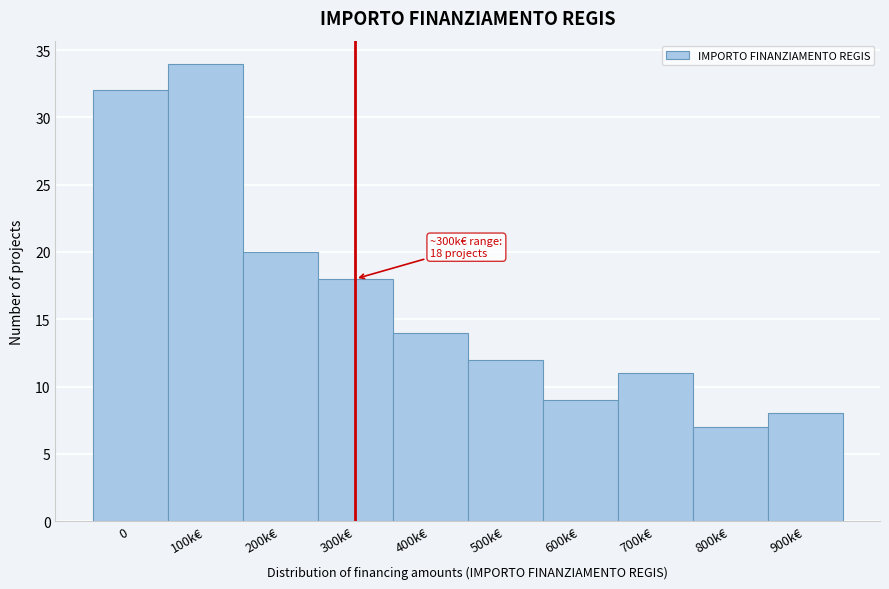

Reading right to left, list all the values displayed in this chart.

900k€=8	800k€=7	700k€=11	600k€=9	500k€=12	400k€=14	300k€=18	200k€=20	100k€=34	0=32